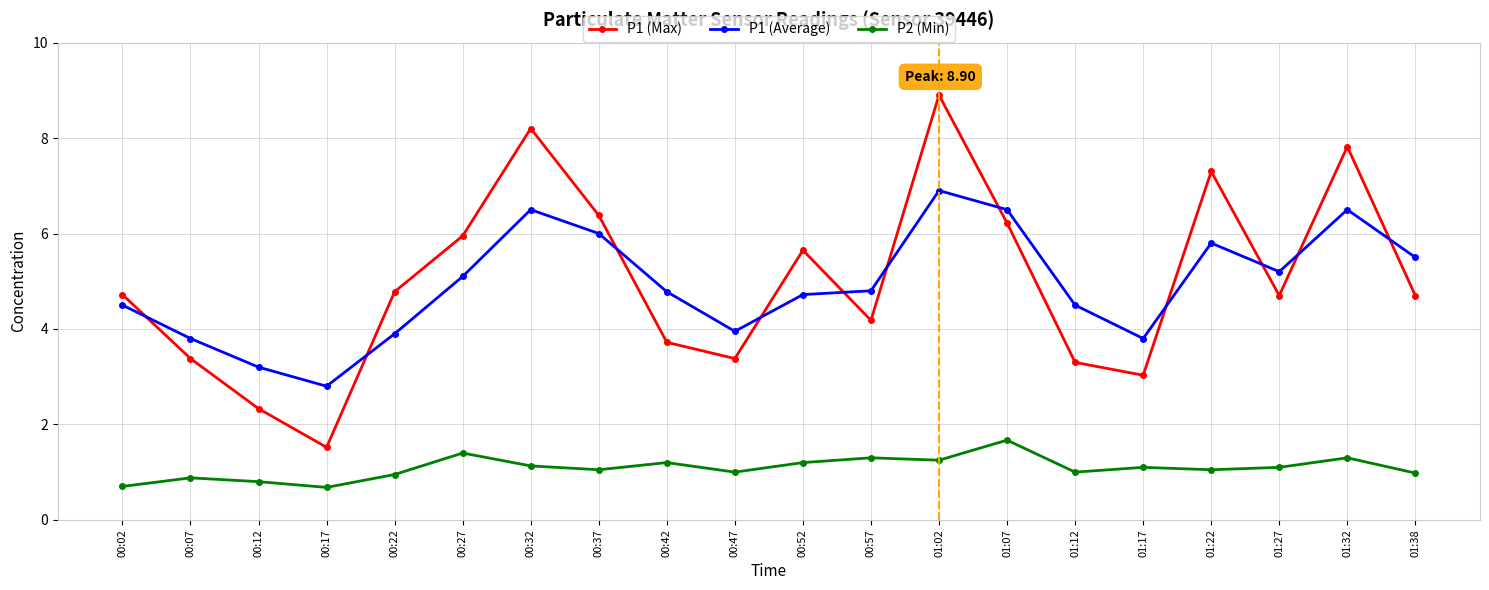

At which category does P1 (Average) reach its first local peak?

00:32